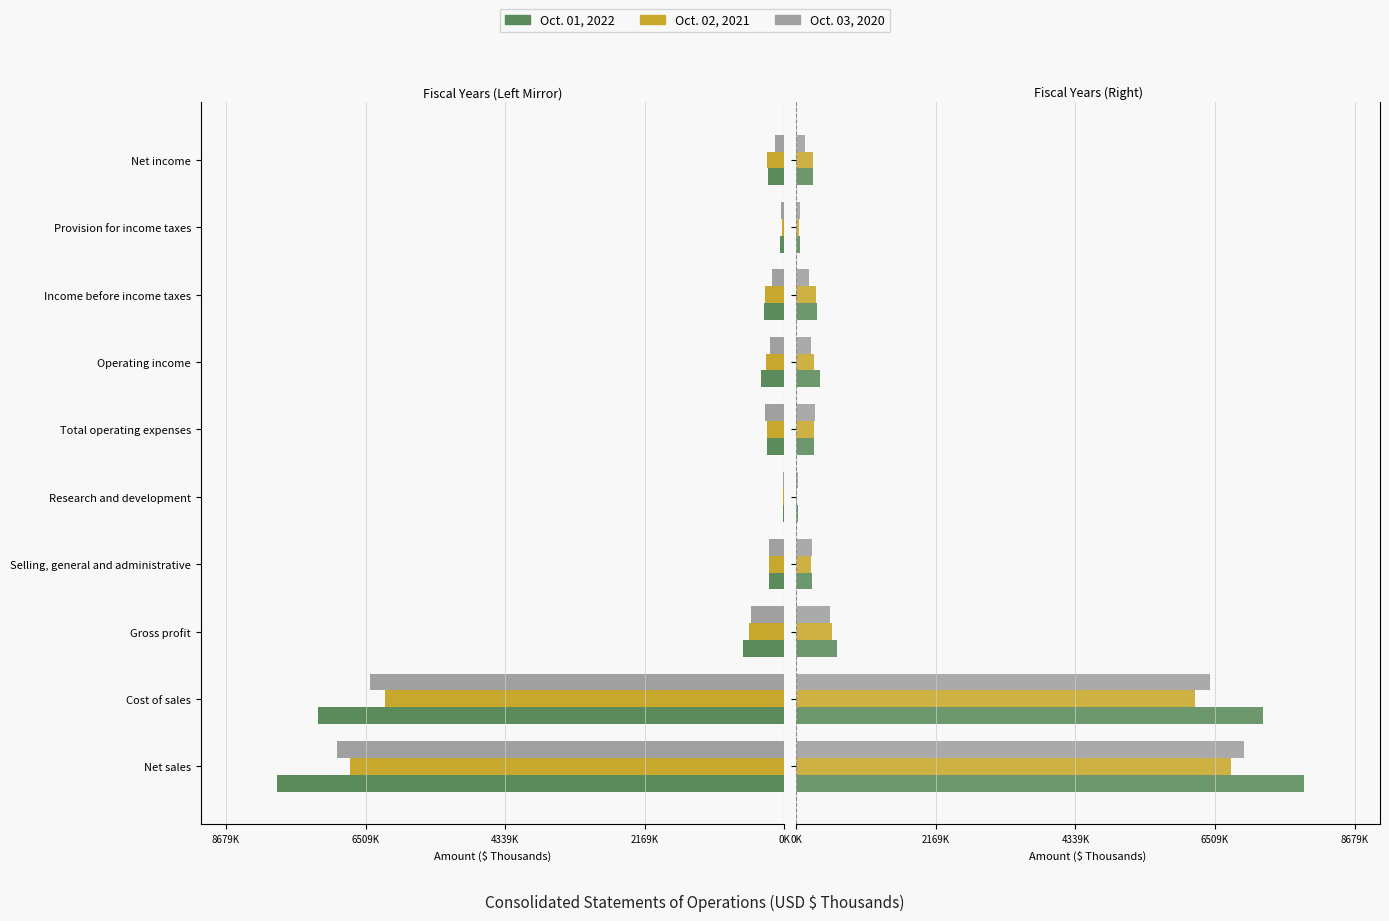

What is the spread (max minus min) of values at Selling, general and administrative?

10032